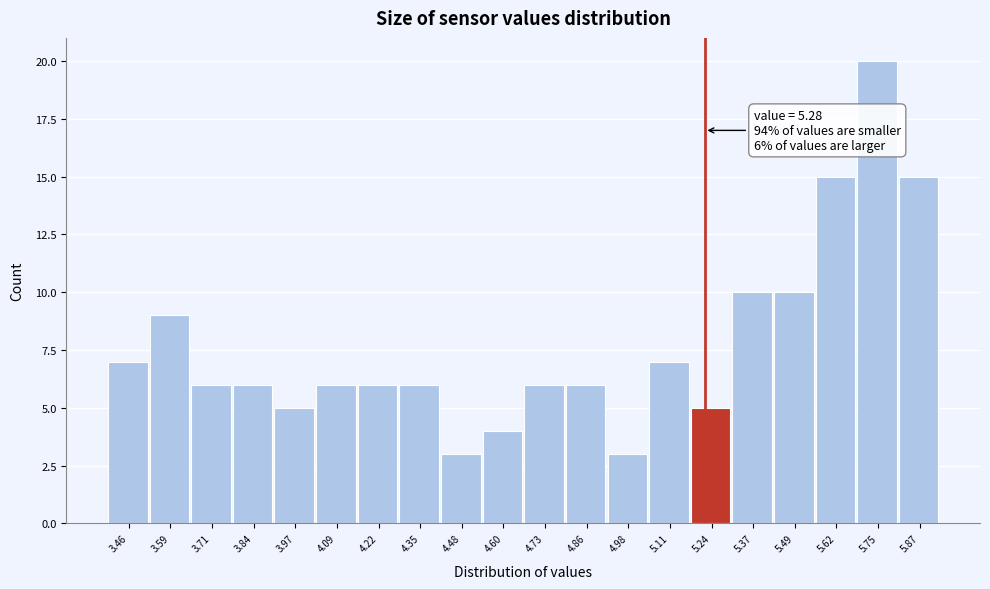

Reading left to right, extract all data points from this chart.

7	9	6	6	5	6	6	6	3	4	6	6	3	7	5	10	10	15	20	15